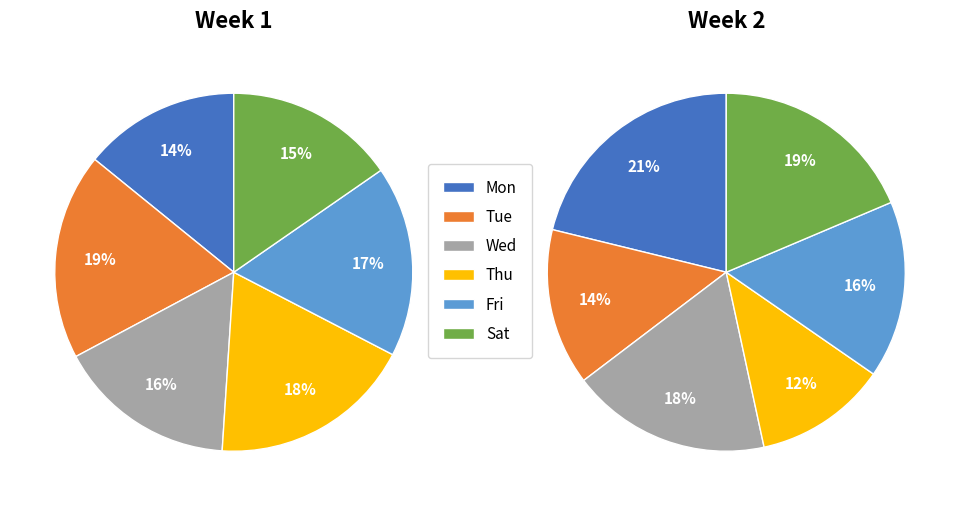

What percentage is the Sat slice, to the nearest percent?

15%